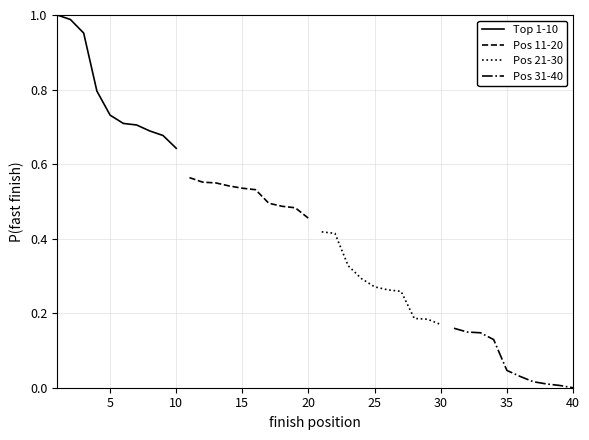

What is the average value of the Pos 11-20 series?

0.5